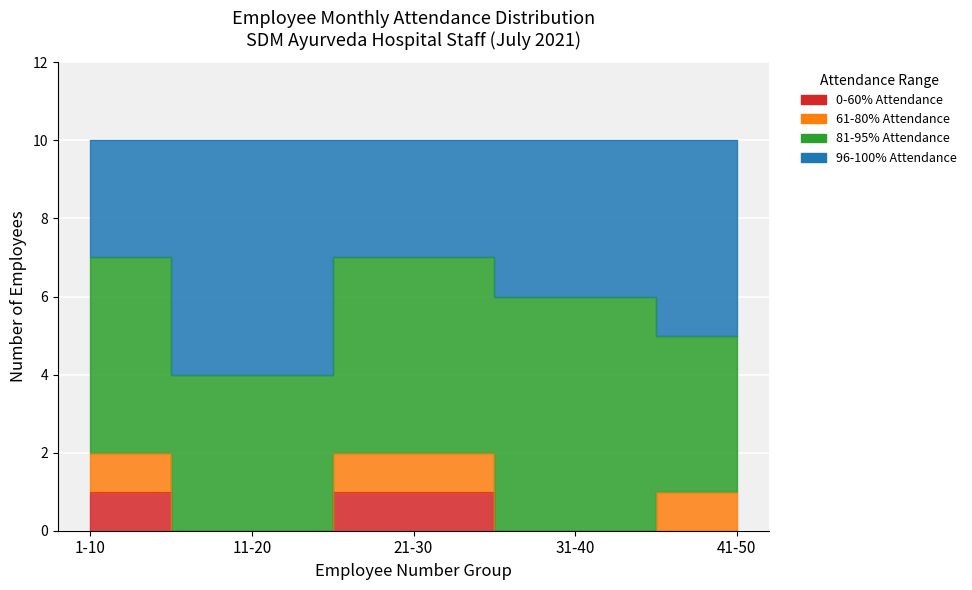

At how many categories does at least one series exceed 2?

5